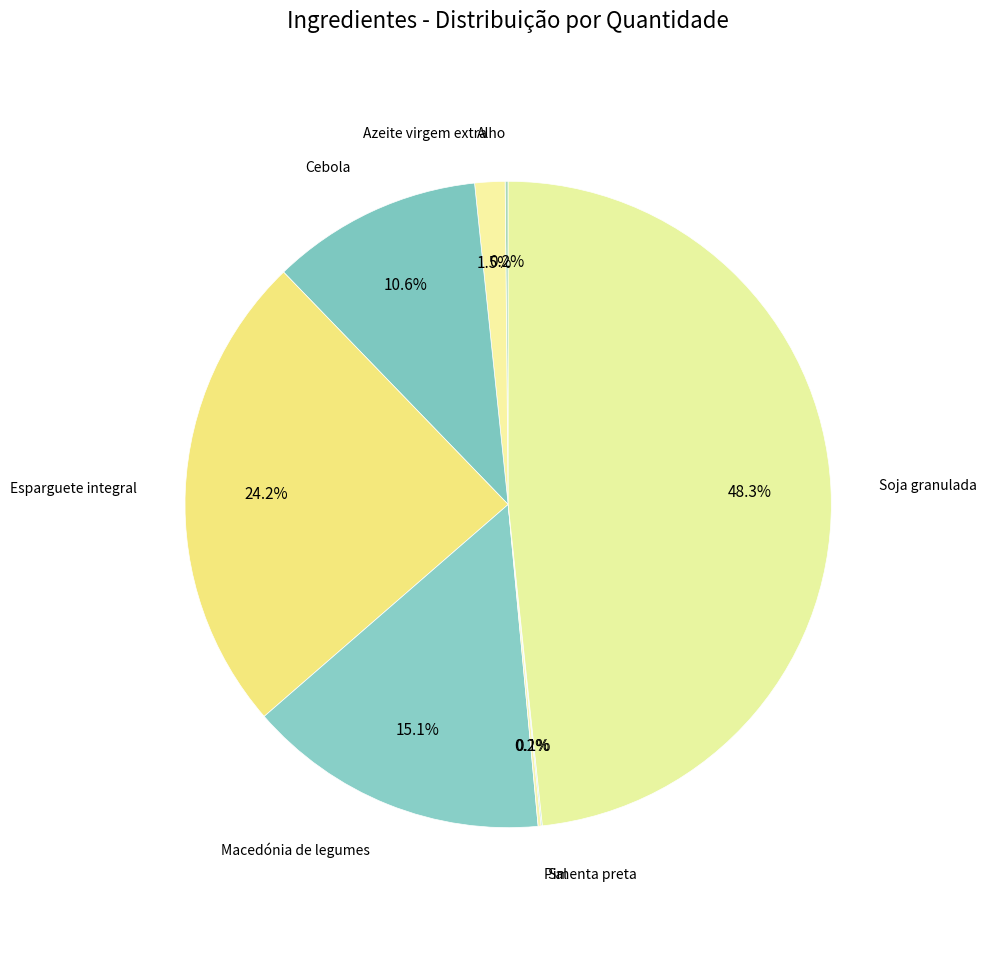

Does any single category account for the majority?

No